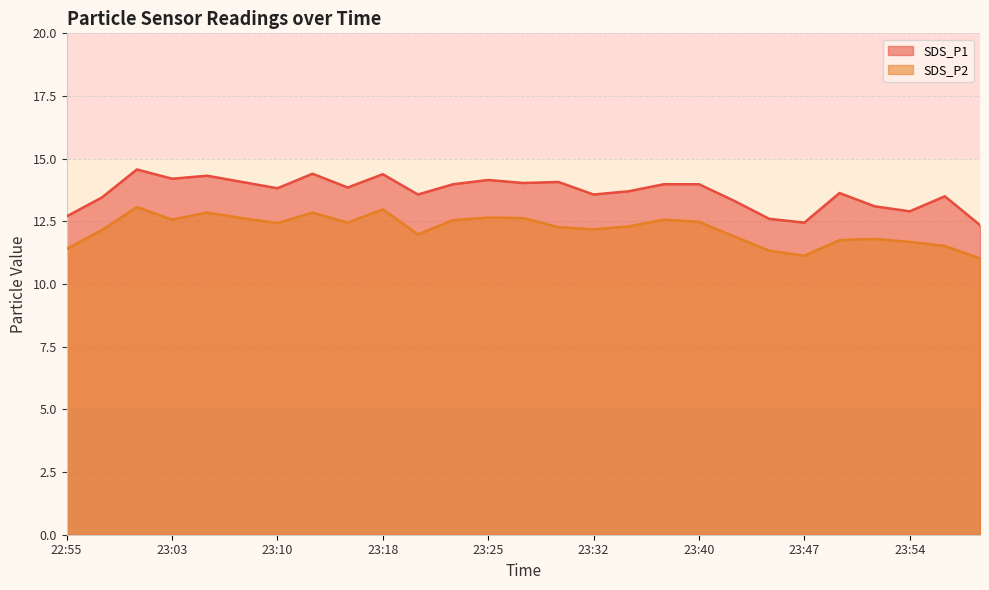

Rank the series by their maximum value, from highest to lowest.

SDS_P1, SDS_P2